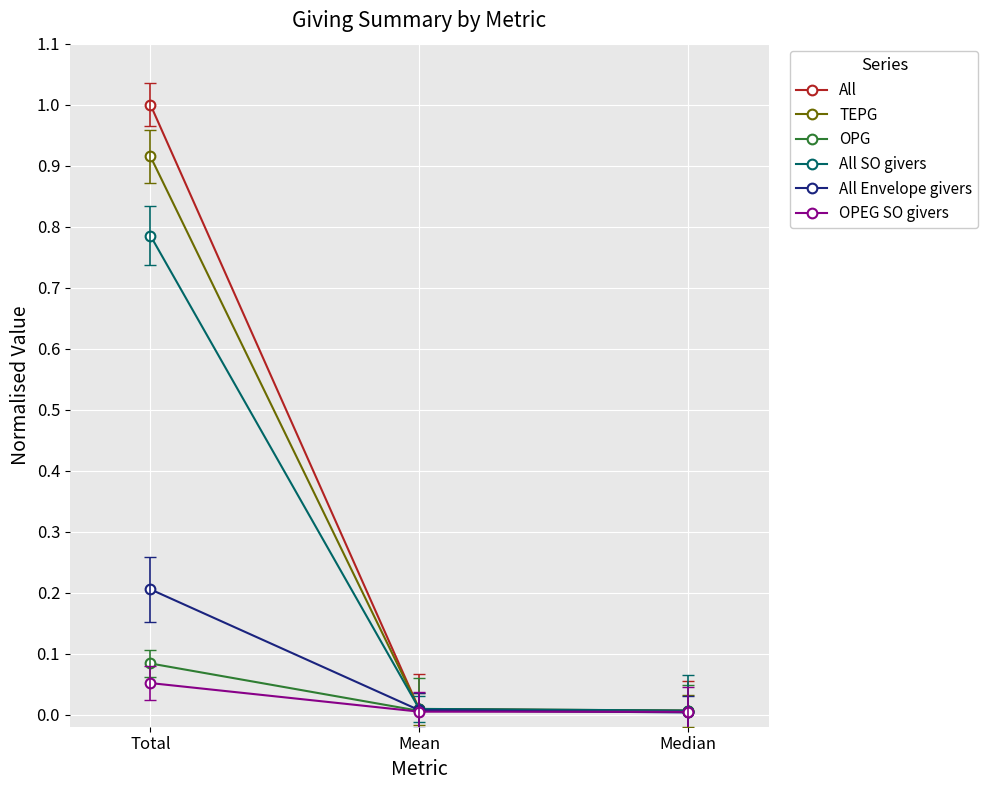

Between Total and Median, which series saw the biggest shift?

All